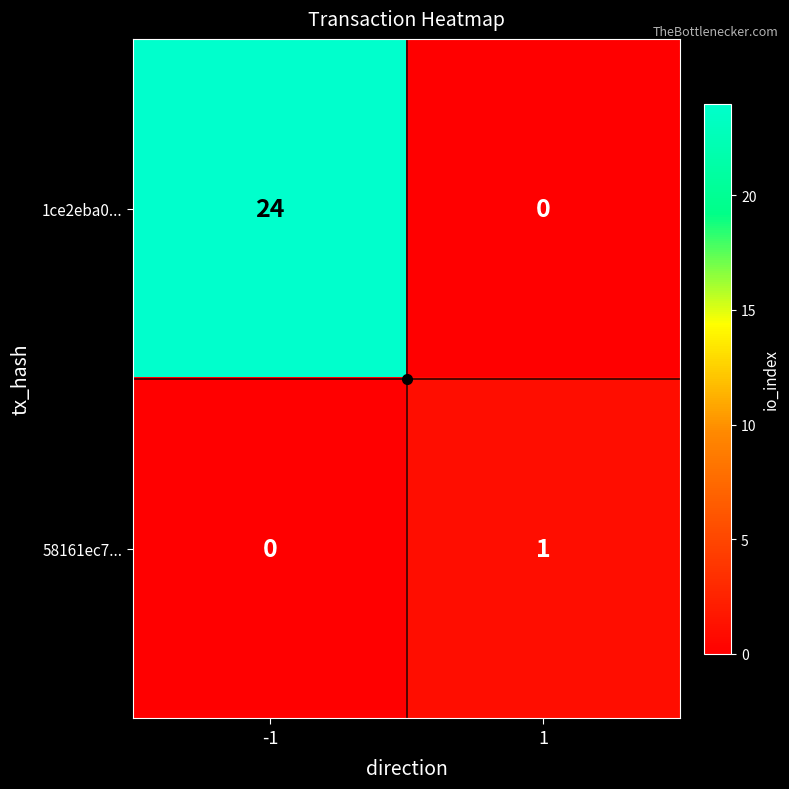

List the series in order of their overall mean, lowest first.

58161ec7..., 1ce2eba0...